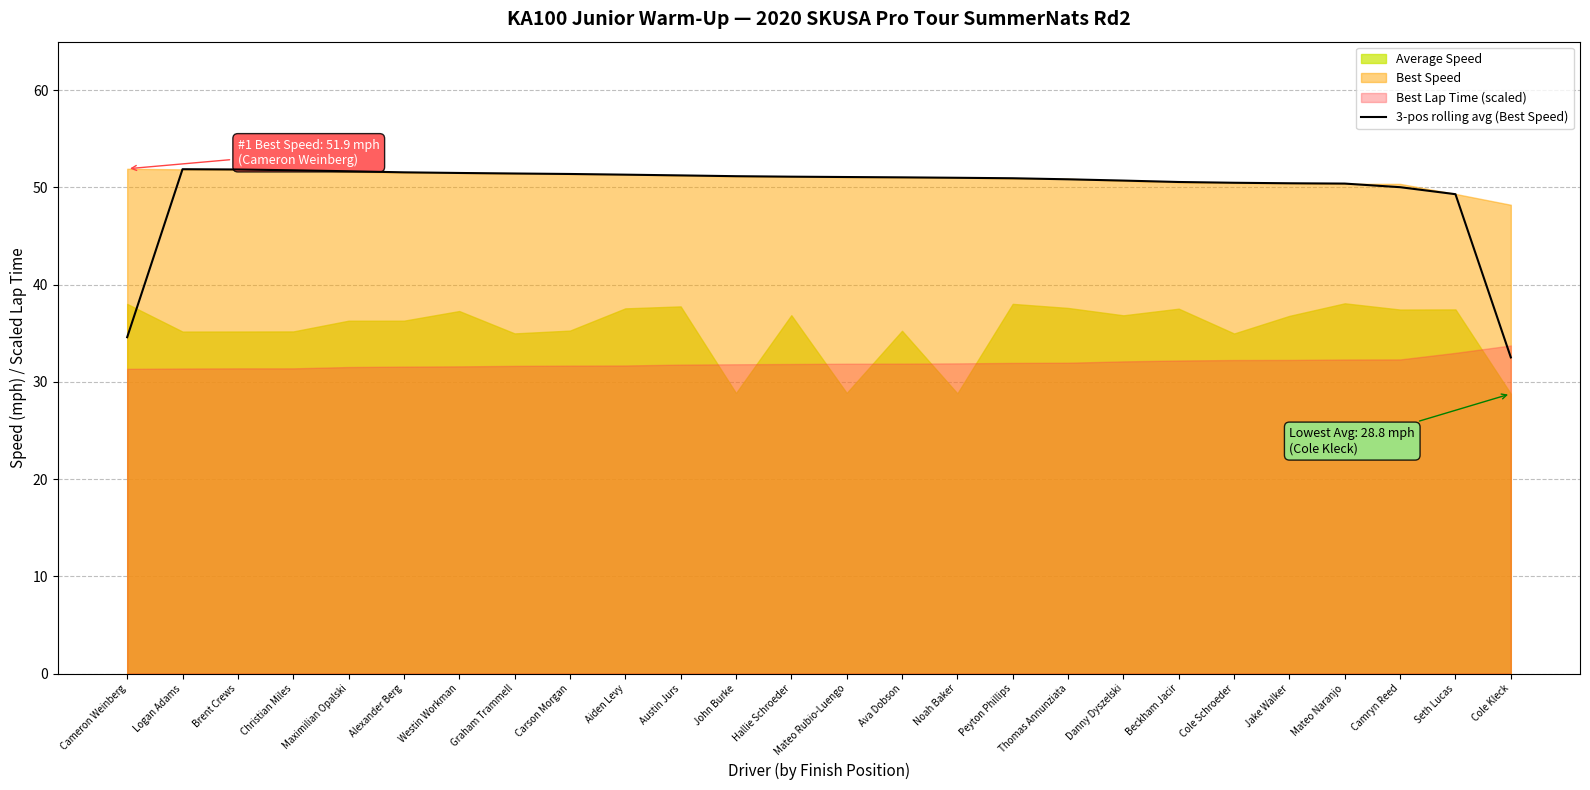

Where is the data nearest to the value 42?

Seth Lucas